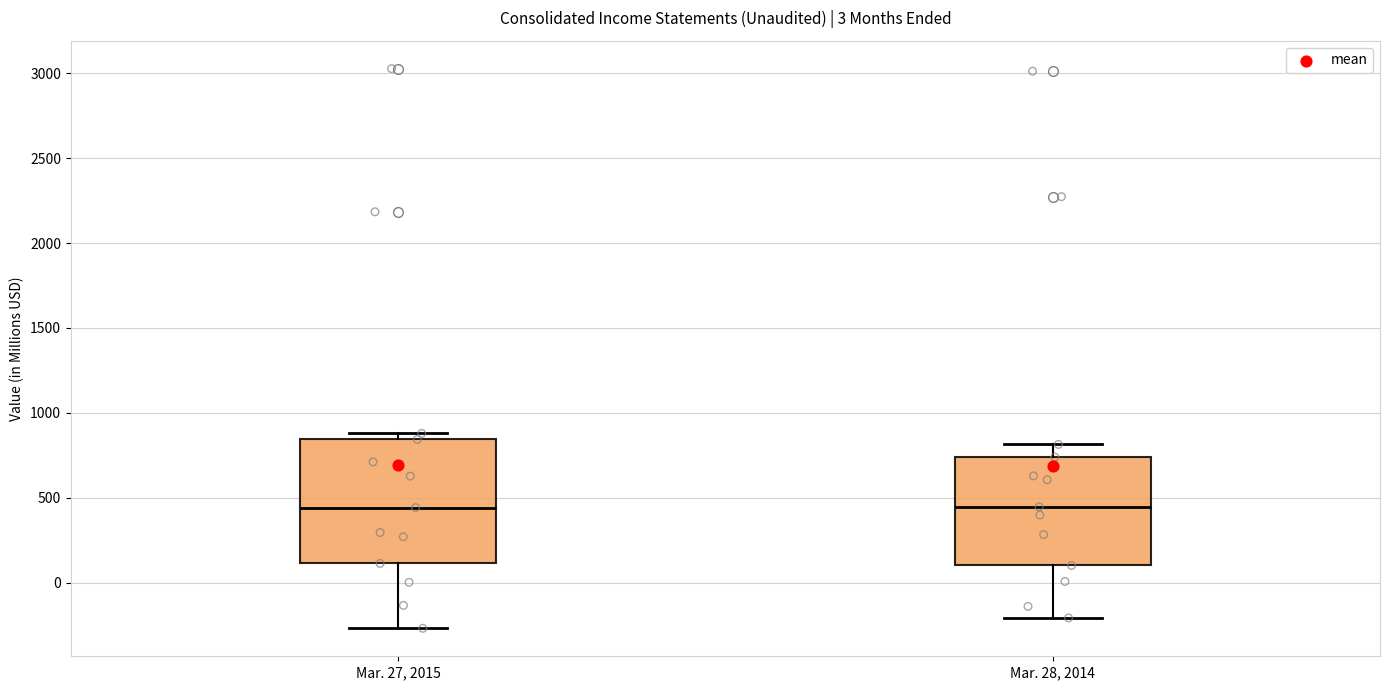

Which box is the tallest, from its lower edge to its upper edge?

Mar. 27, 2015